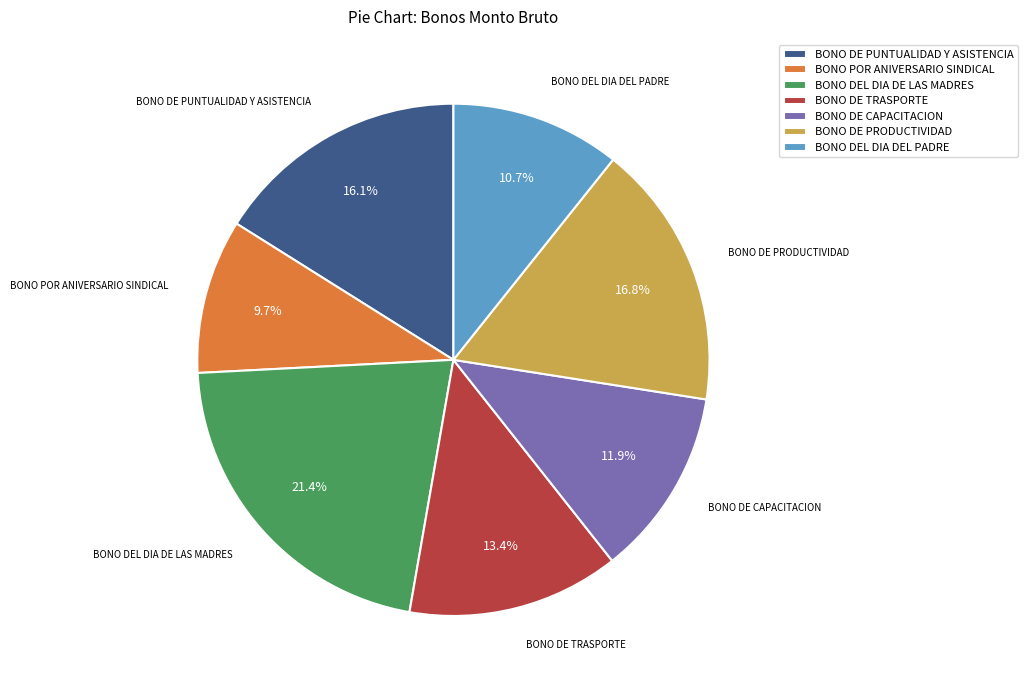

The BONO DE CAPACITACION slice represents 27% of the pie. True or false?

False